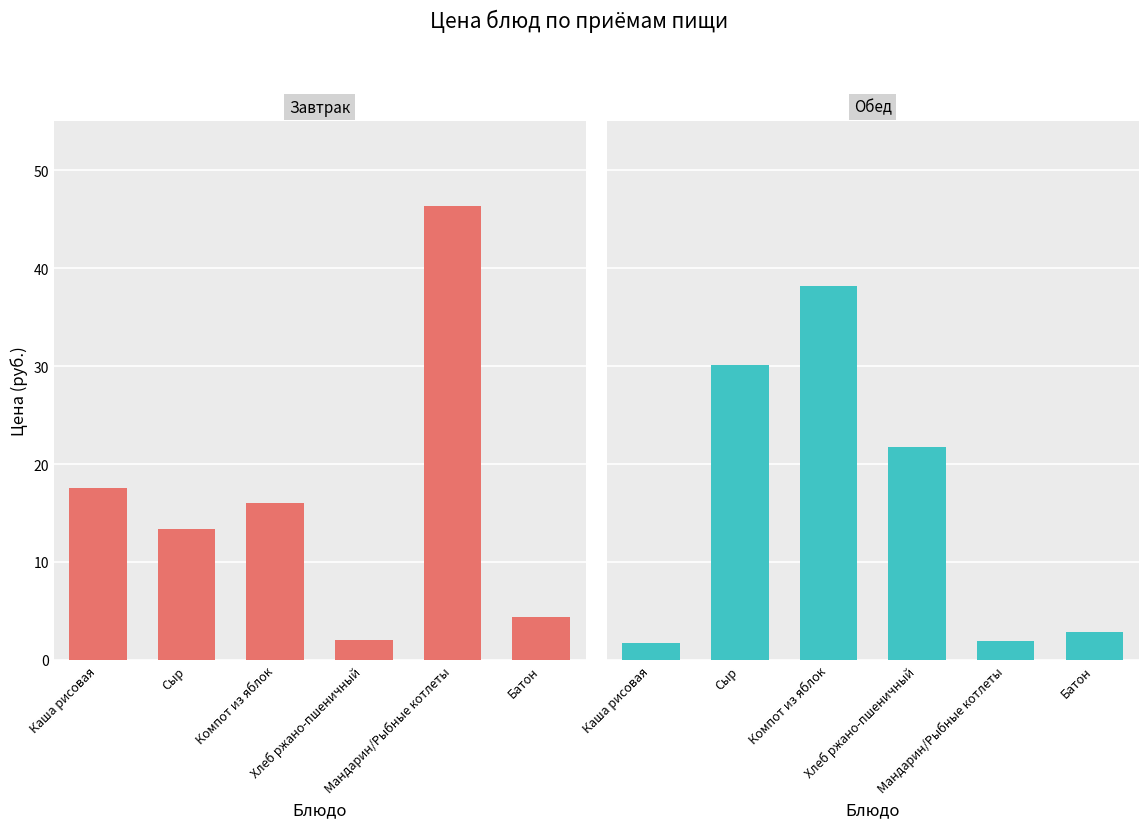

The value of Завтрак at Каша рисовая is 17.5. True or false?

True